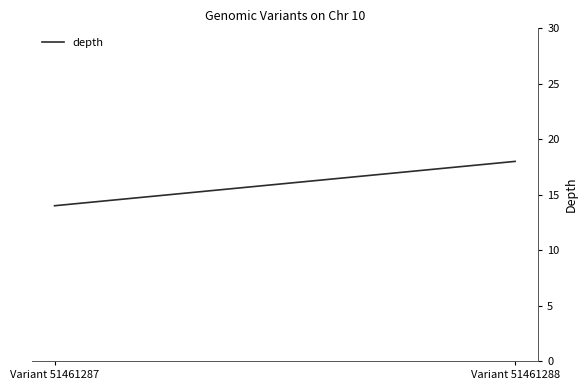

How many lines are shown in the chart?

1